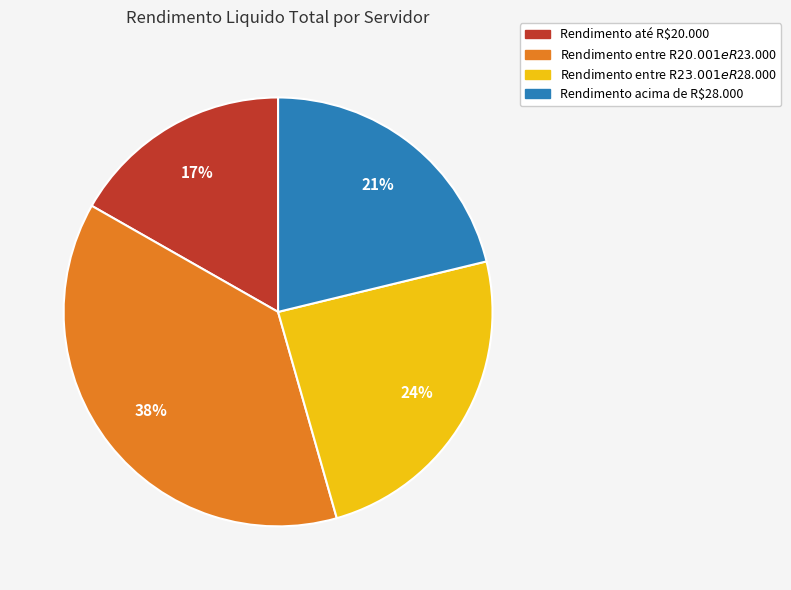

To the nearest percent, what is the difference between the largest and smallest slice percentages?

21%